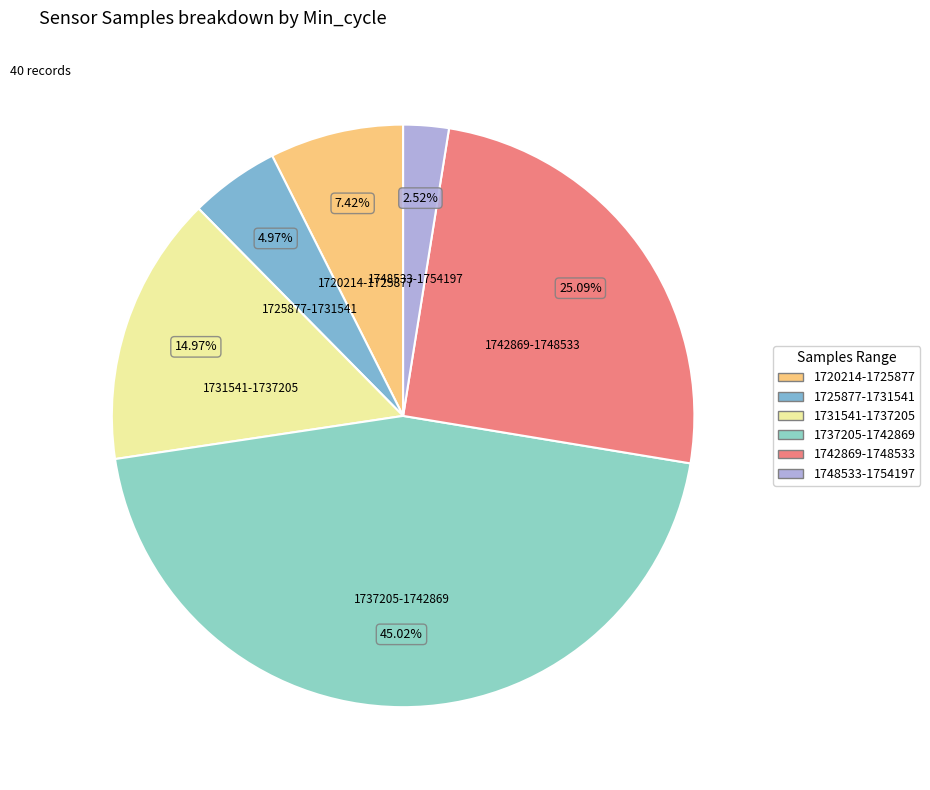

What is the ratio of the value at 1725877-1731541 to the value at 1720214-1725877?

0.7